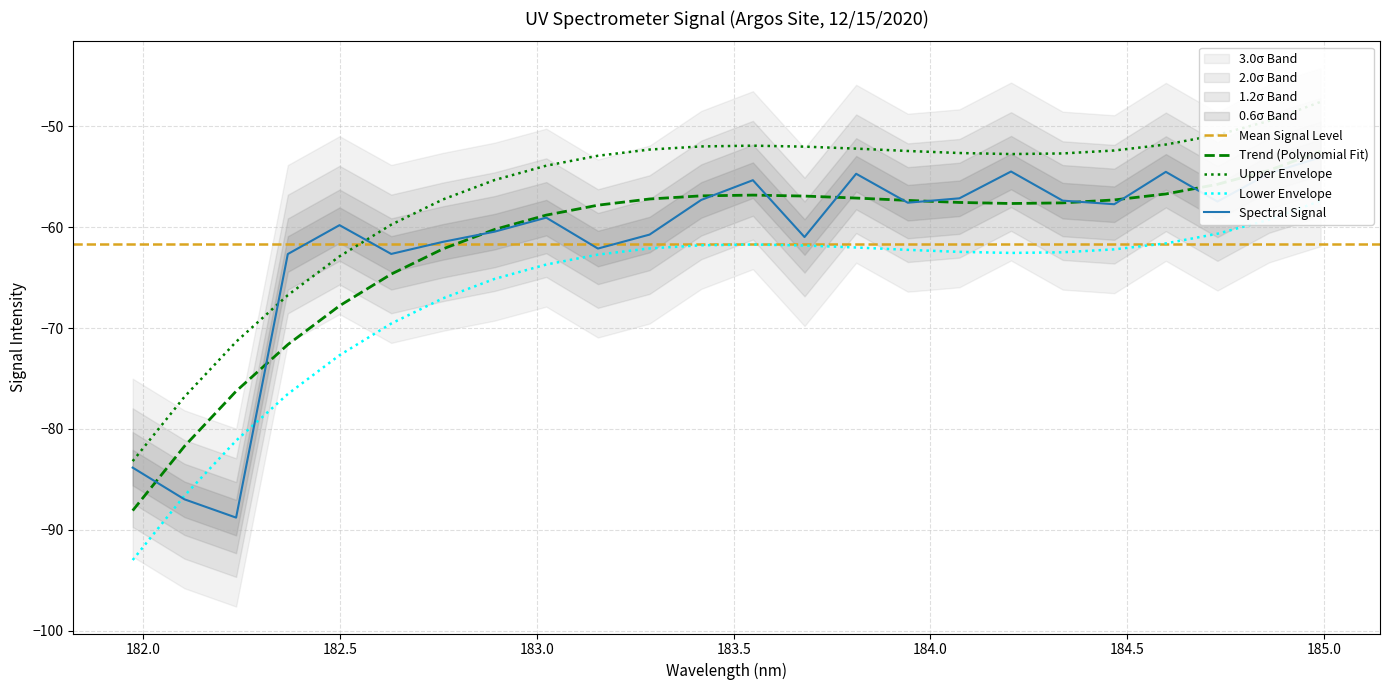

At which category does the chart reach its minimum across all series?

182.2359681898